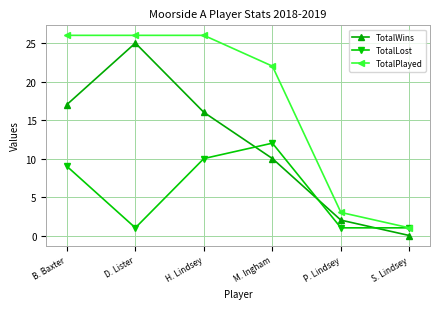

Where is TotalLost nearest to the value 6?

B. Baxter